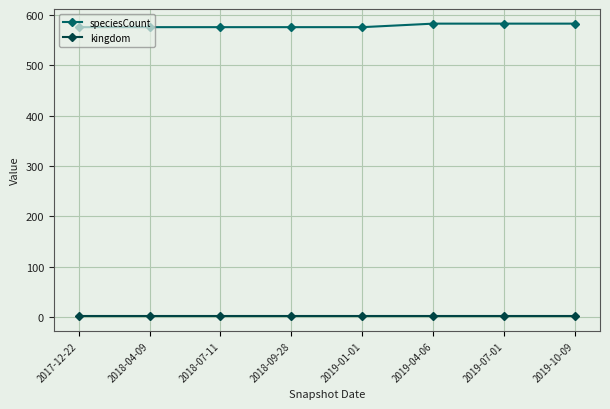

True or false: speciesCount has a value of 576 at 2018-09-28.

True